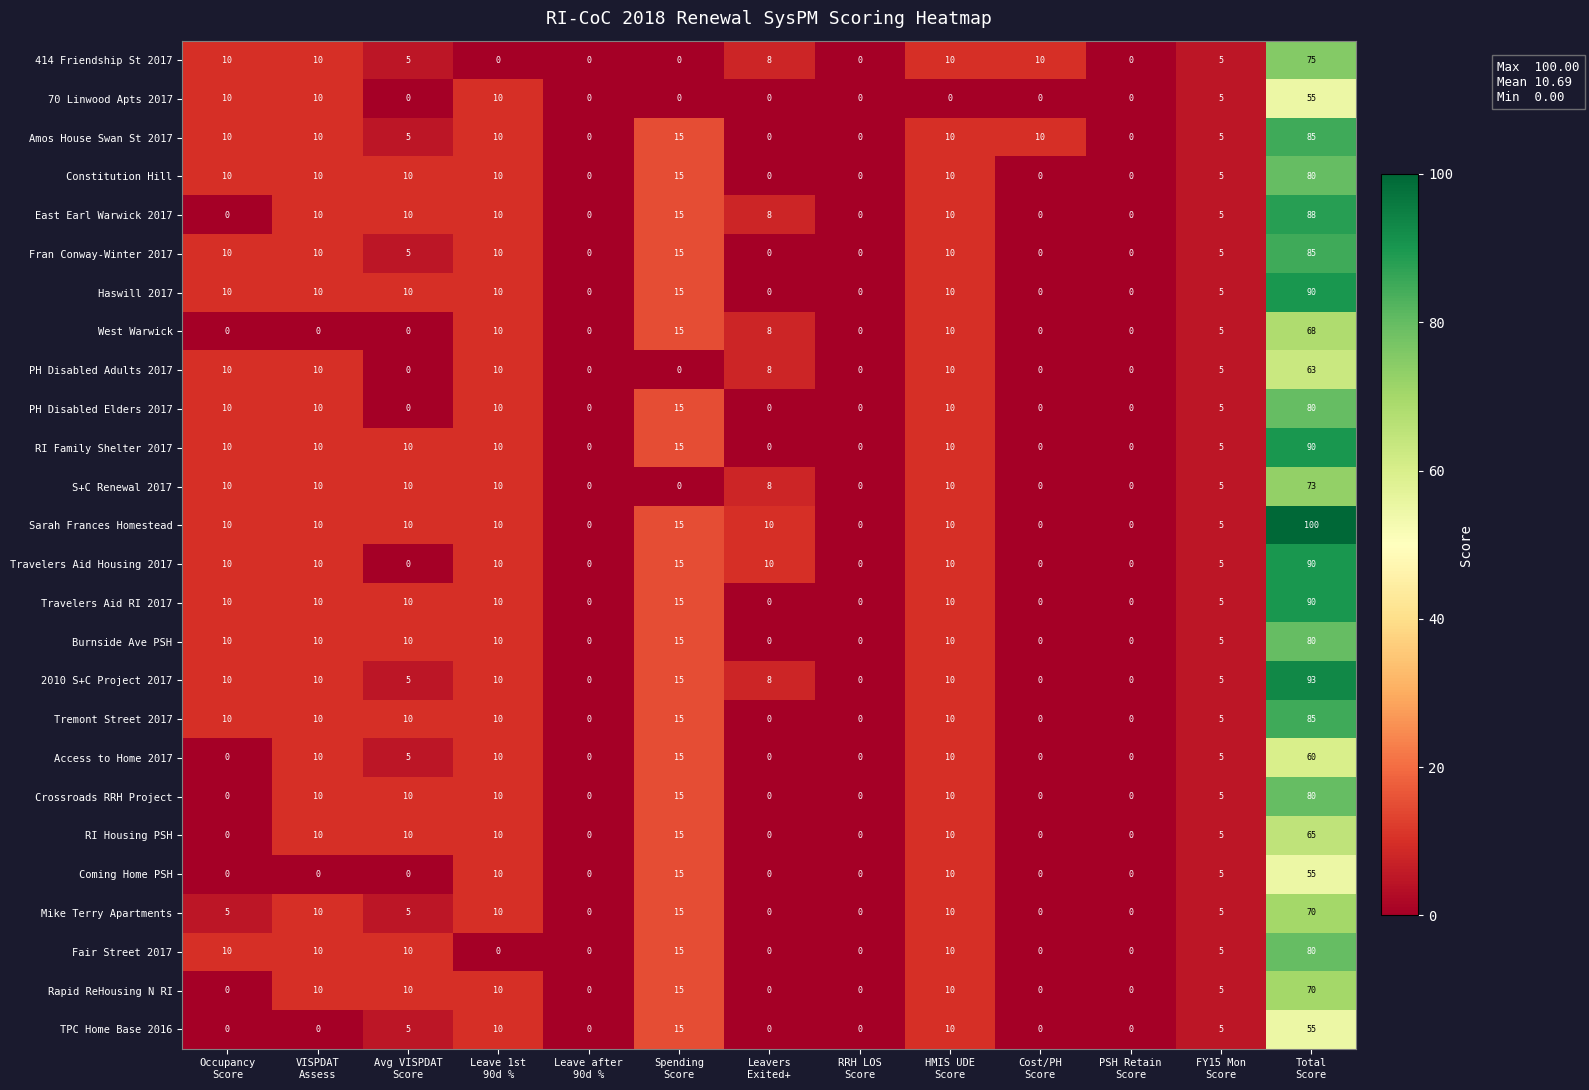

Which series has the largest total across all categories?

Sarah Frances Homestead